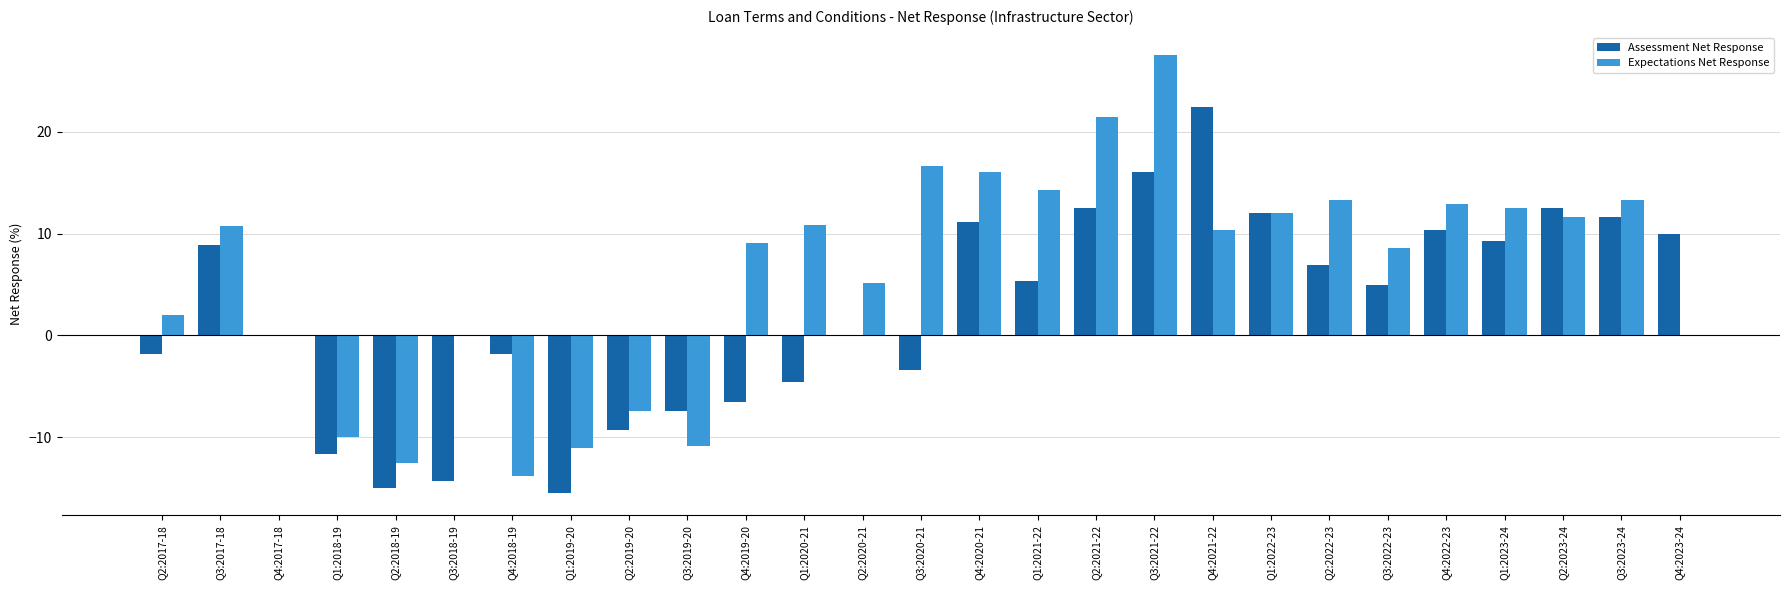

How many groups of bars are there?

27